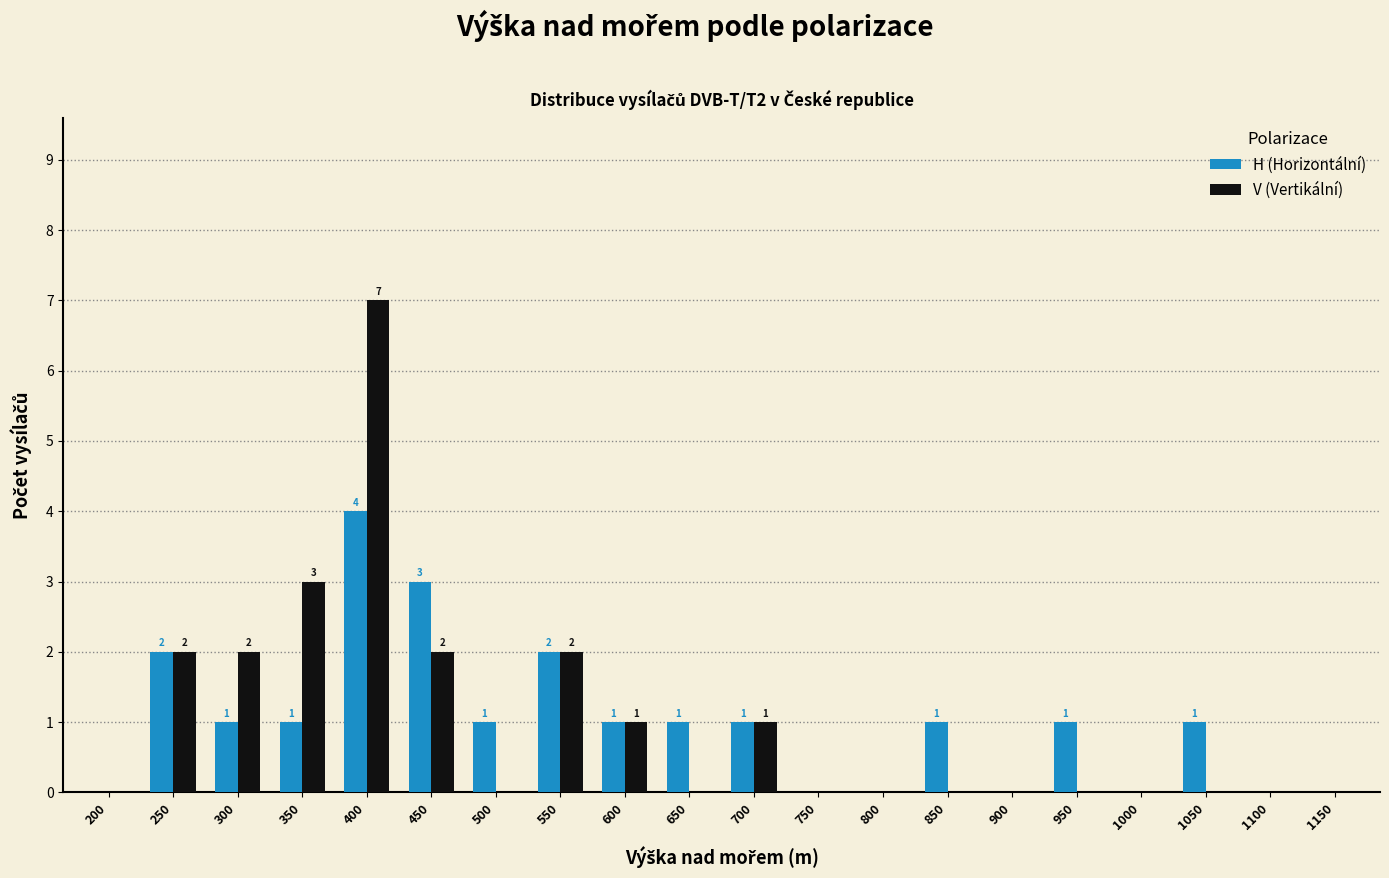

At which category is the sum across all series the highest?

400